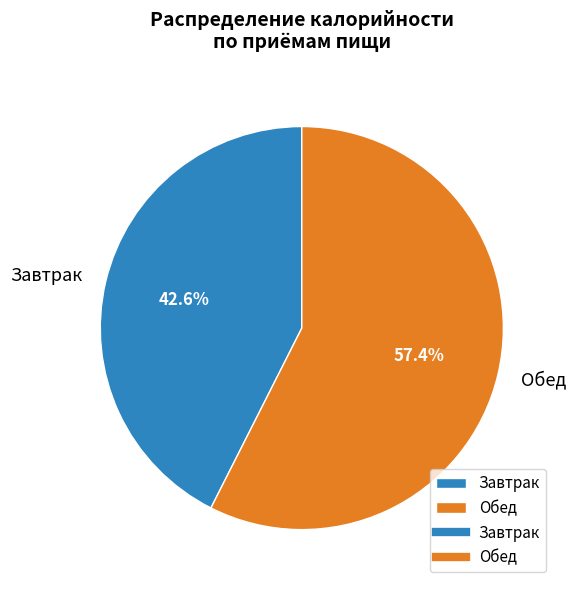

What is the largest slice in the pie chart?

Обед